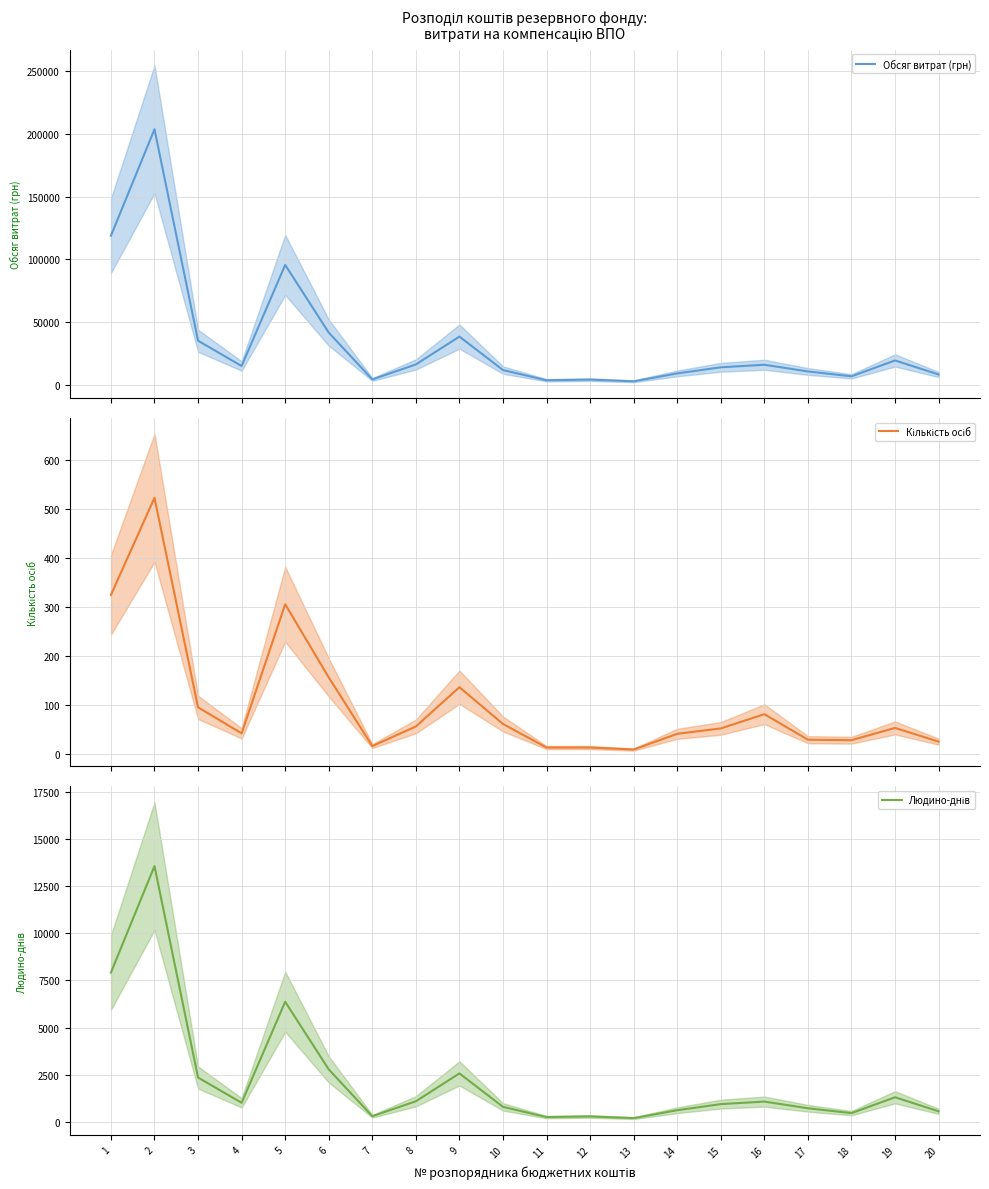

True or false: Людино-днів and Обсяг витрат (грн) cross at least once.

False